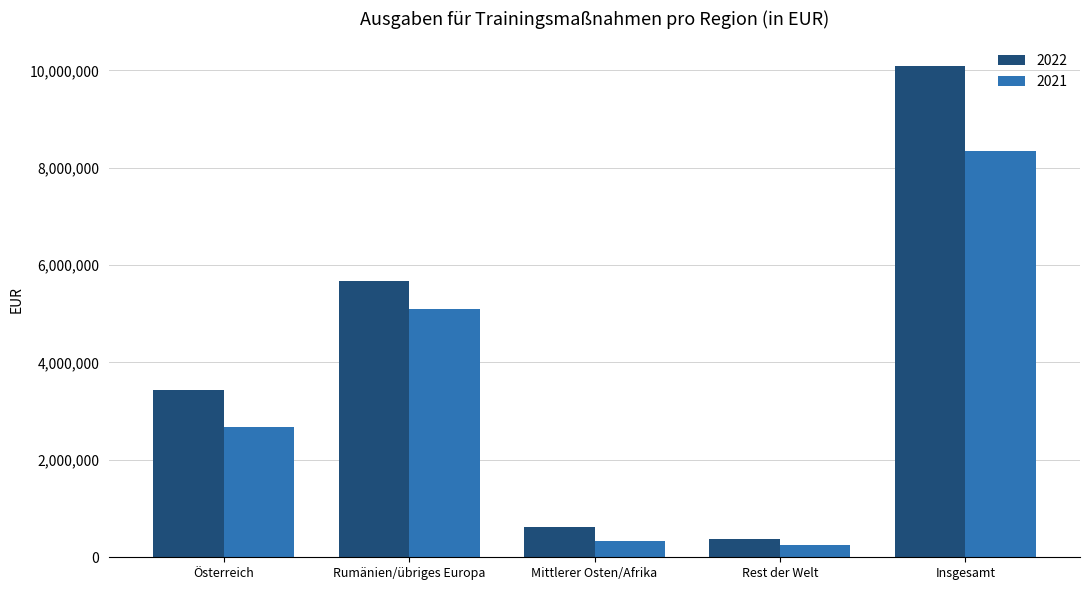

Is it true that 2022 equals 5670768 at Rumänien/übriges Europa?

True